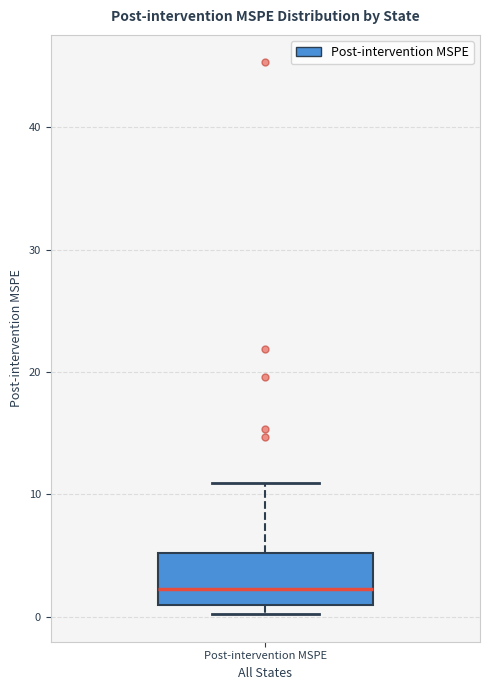

Transcribe this box plot: give where the median line is, the range the box spans, and where the two whiskers end, as read against the y-axis. The values are not printed on the chart, so give them approximately, as read against the axis.

median 2, box 1 to 5, whiskers 0 to 11